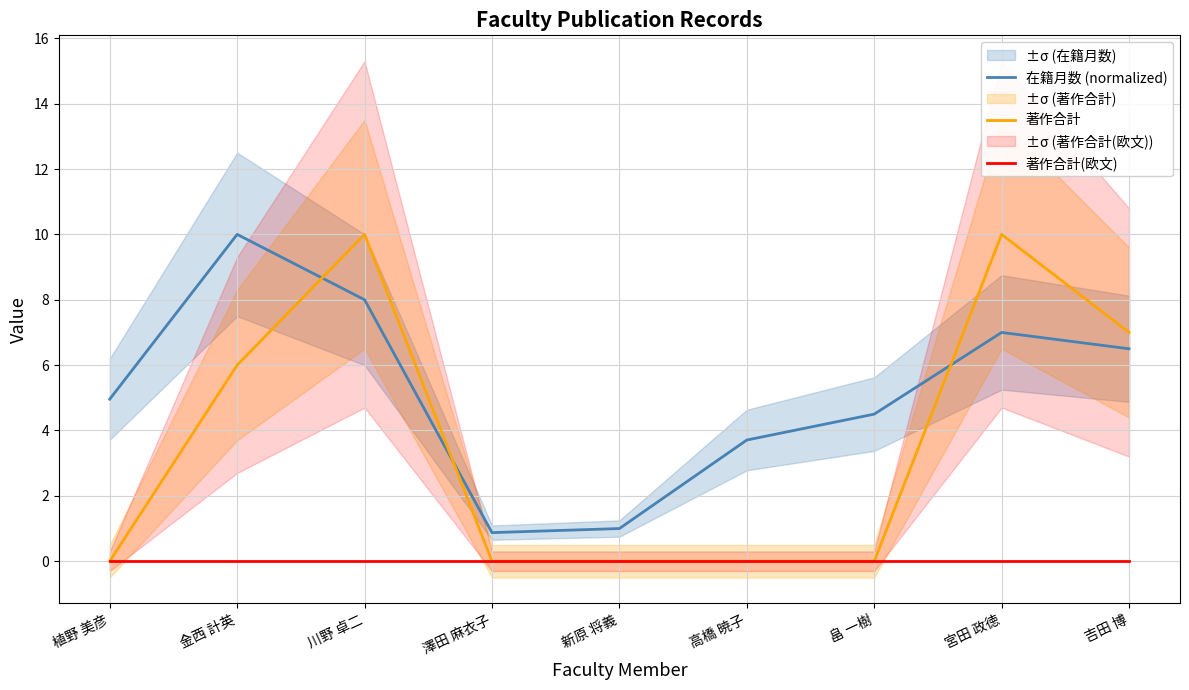

The 著作合計 series shows 10.0 at 宮田 政徳. True or false?

True